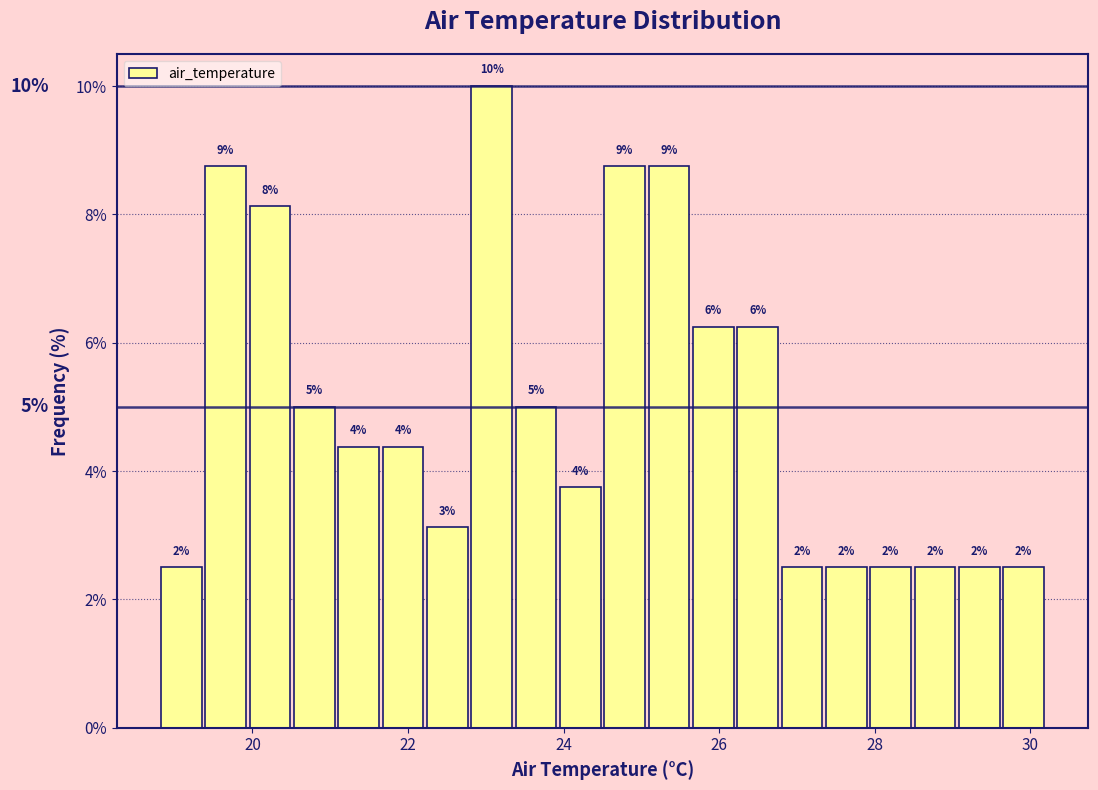

Around what value on the x-axis is the tallest bar? Give the approximate position of its centre, as read against the axis.

23.0